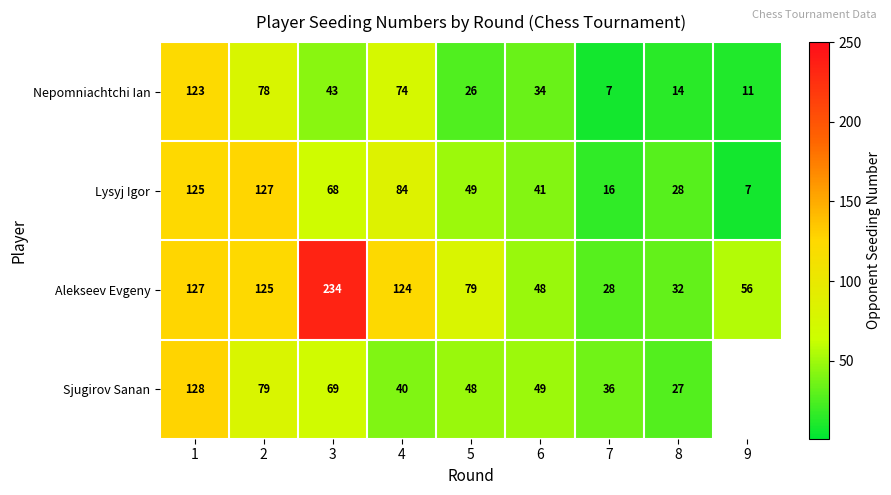

Rank the series at 5 from highest to lowest value.

Alekseev Evgeny, Lysyj Igor, Sjugirov Sanan, Nepomniachtchi Ian